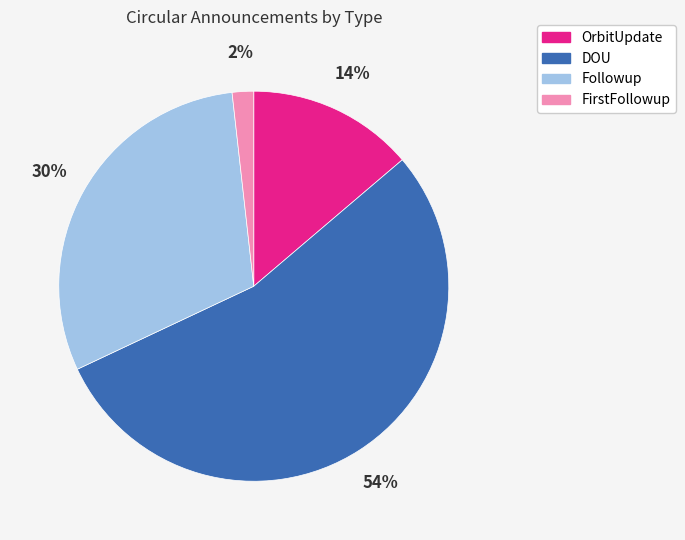

Rank the categories by value from highest to lowest.

DOU, Followup, OrbitUpdate, FirstFollowup